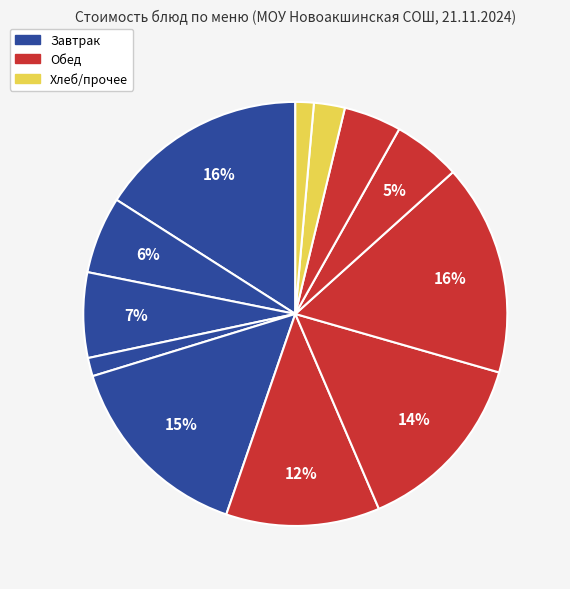

To the nearest percent, what is the difference between the largest and smallest slice percentages?

15%